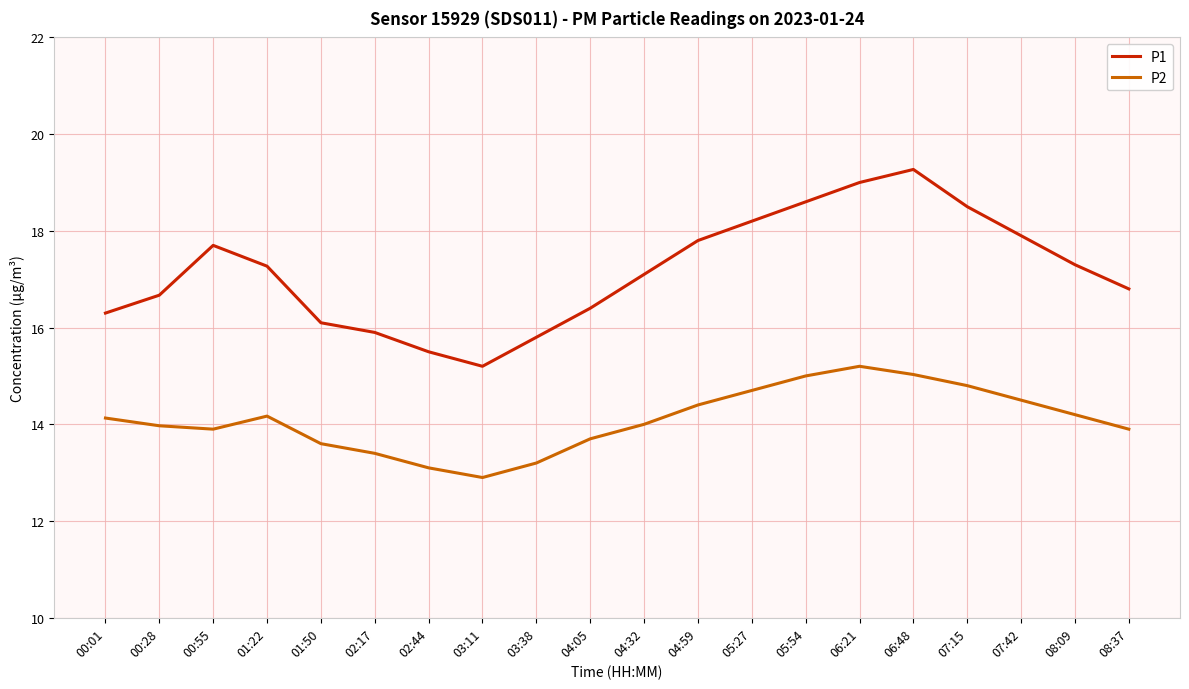

How many categories are shown in the chart?

20